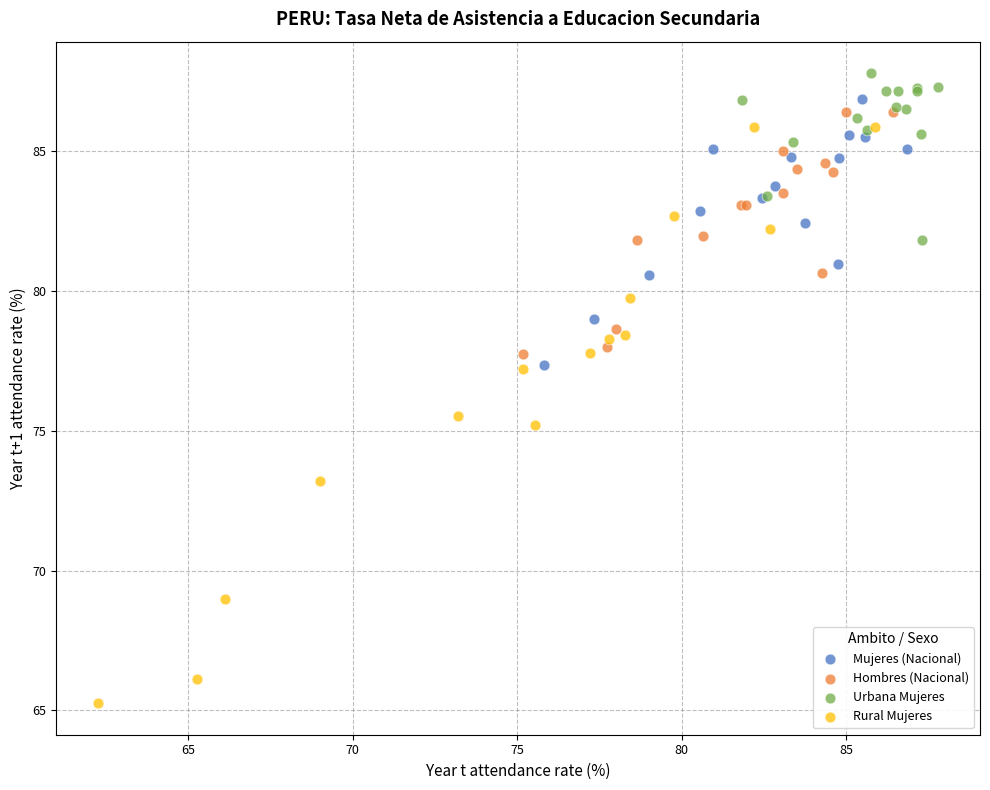

Which series contains the lowest Y value?

Rural Mujeres